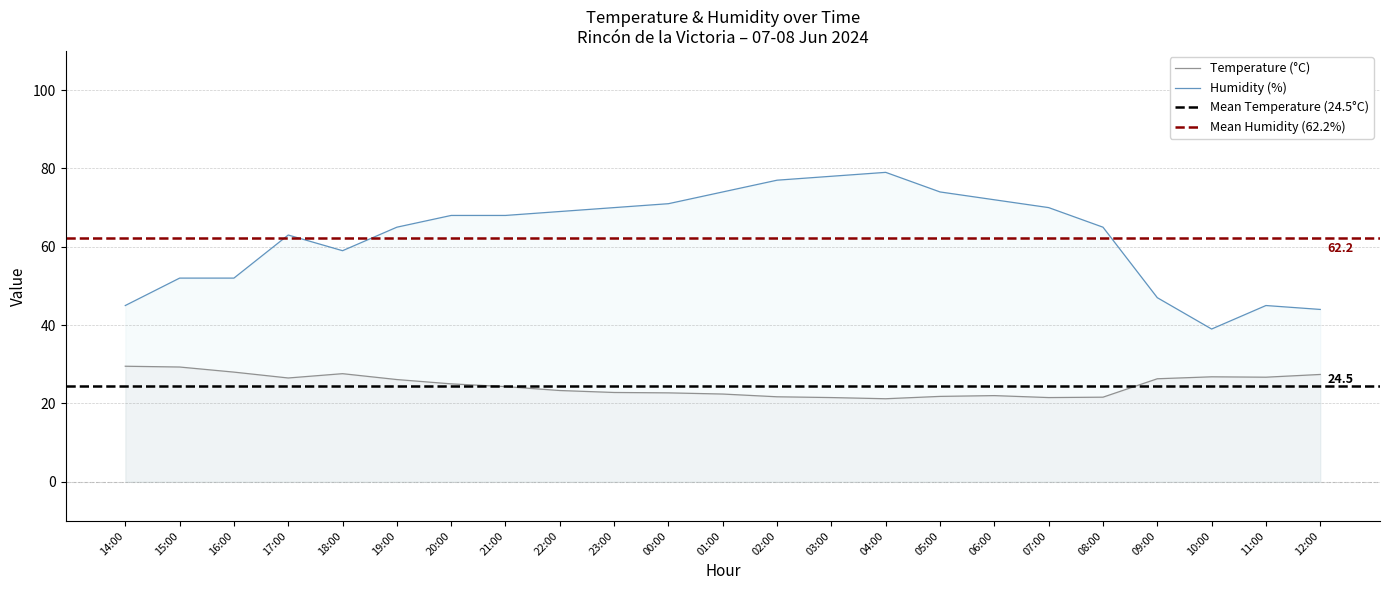

Where does the Humidity (%) series first go above 68?

22:00